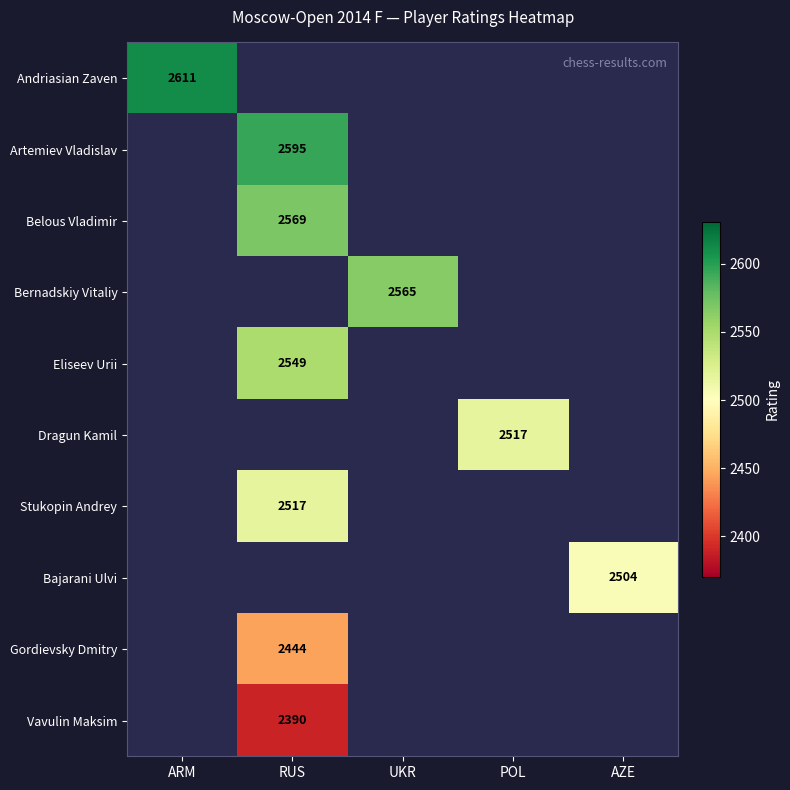

How many categories are shown in the chart?

5